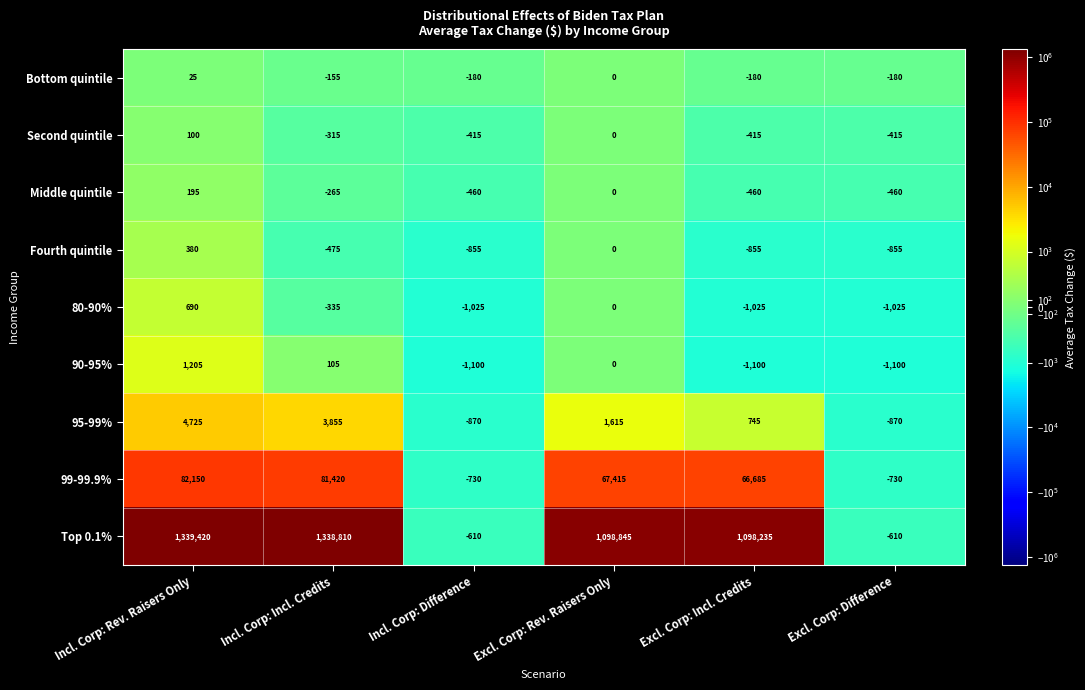

What is the difference between the highest and lowest values at Incl. Corp: Rev. Raisers Only?

1339395